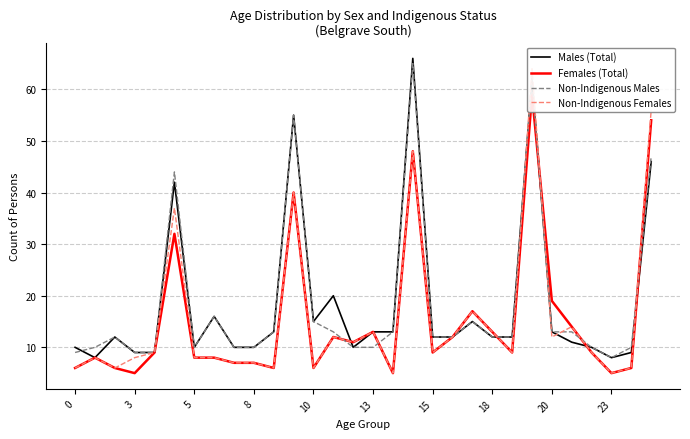

What is the maximum value for Males (Total)?

66